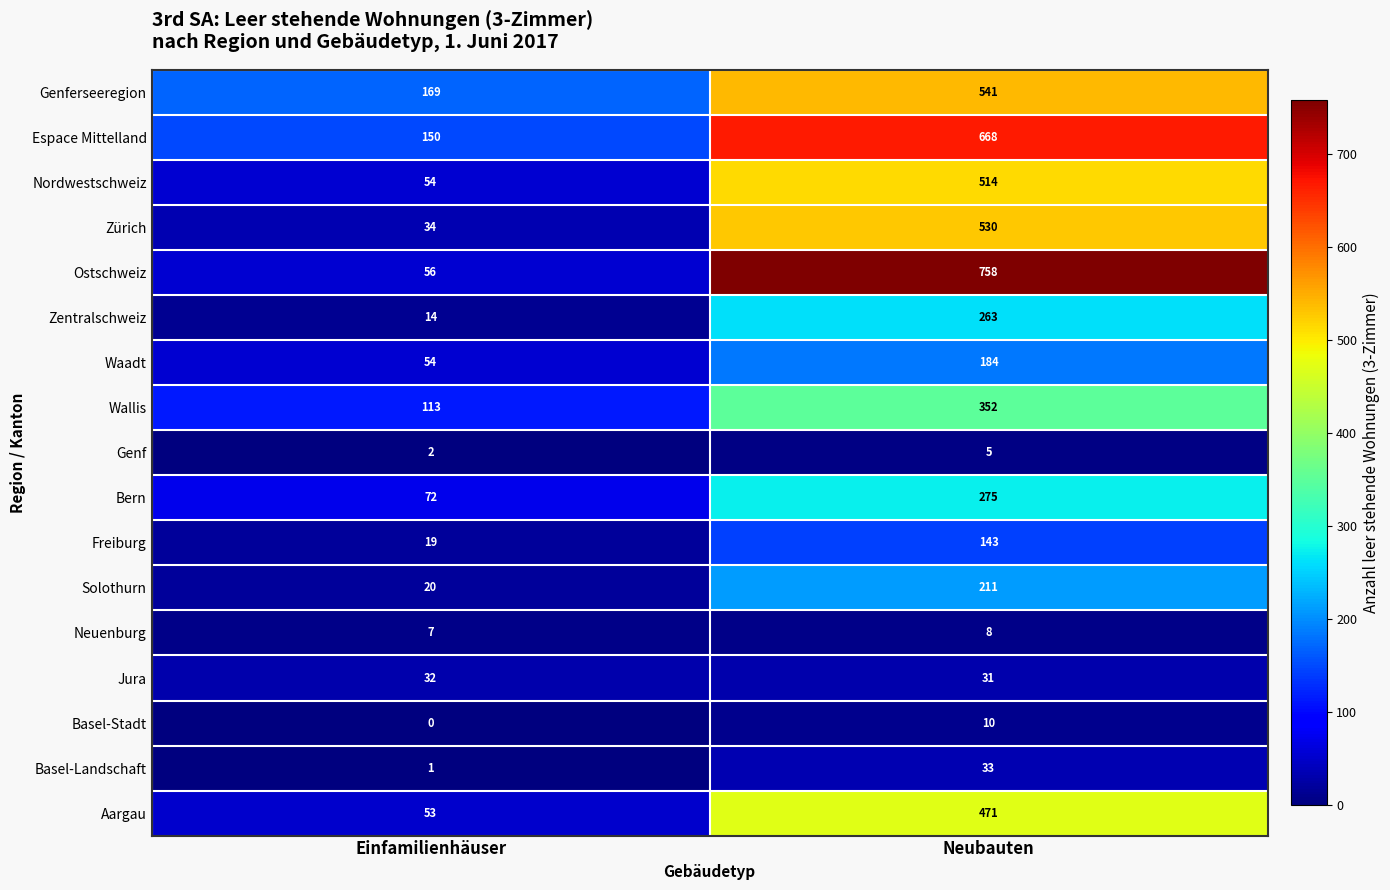

Where is Zentralschweiz nearest to the value 138?

Einfamilienhäuser